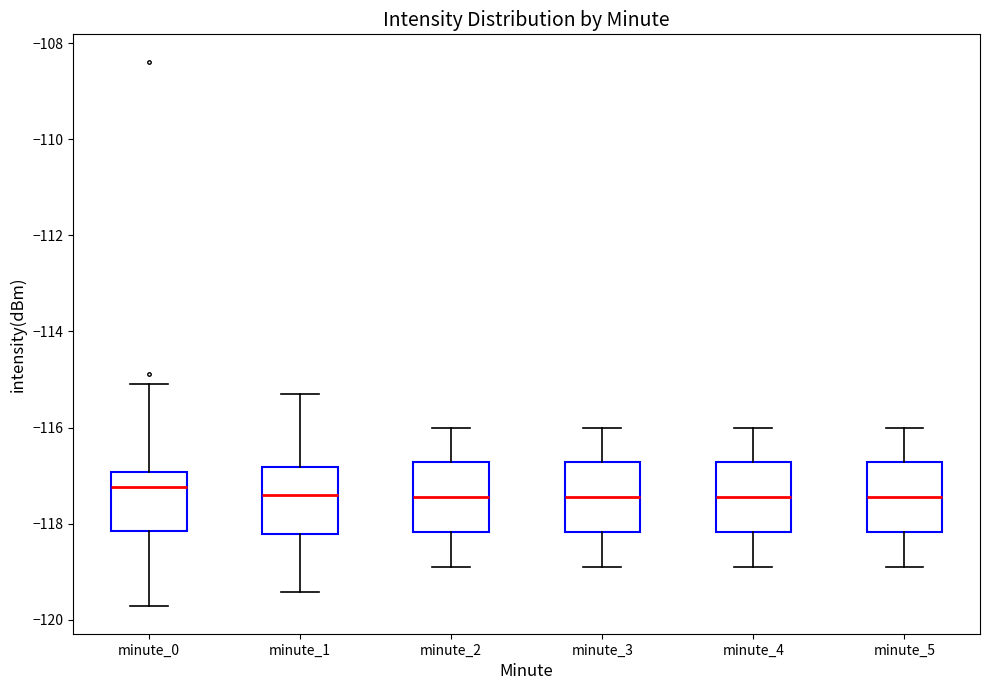

Where is the lower edge of the box for minute_5 on the y-axis? The values are not printed on the chart, so give them approximately, as read against the axis.

-118.2